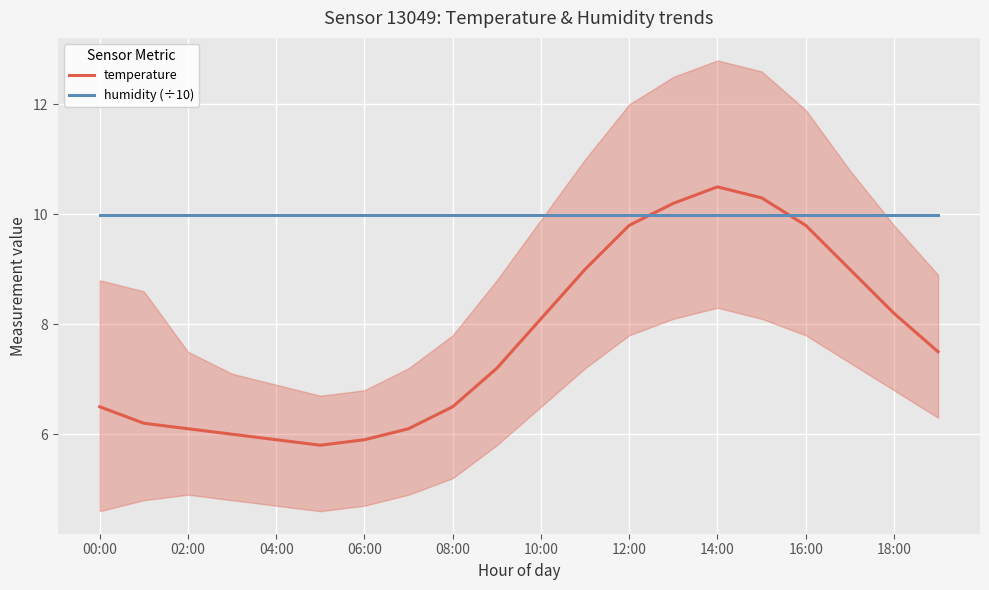

Which series ends up on top after the final intersection of temperature and humidity (÷10)?

humidity (÷10)